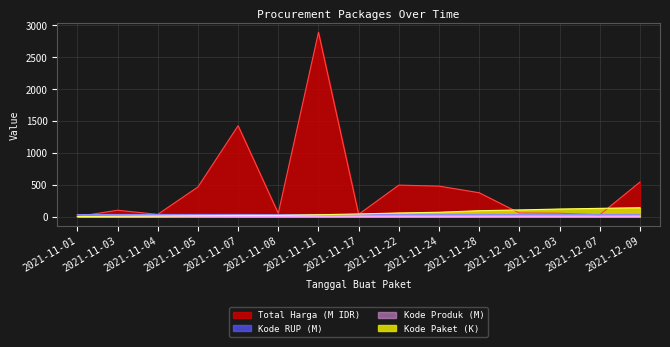

What is the difference between the highest and lowest values at 2021-11-03?

97.3